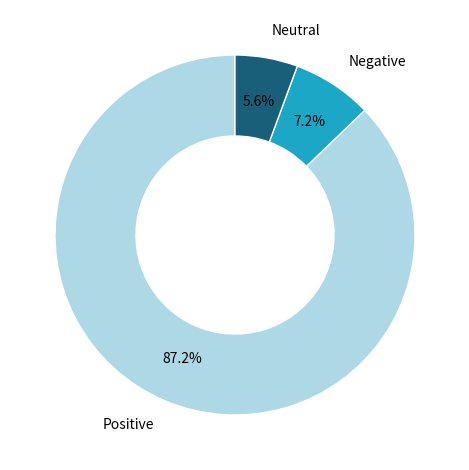

Which has a higher value, Negative or Neutral?

Negative